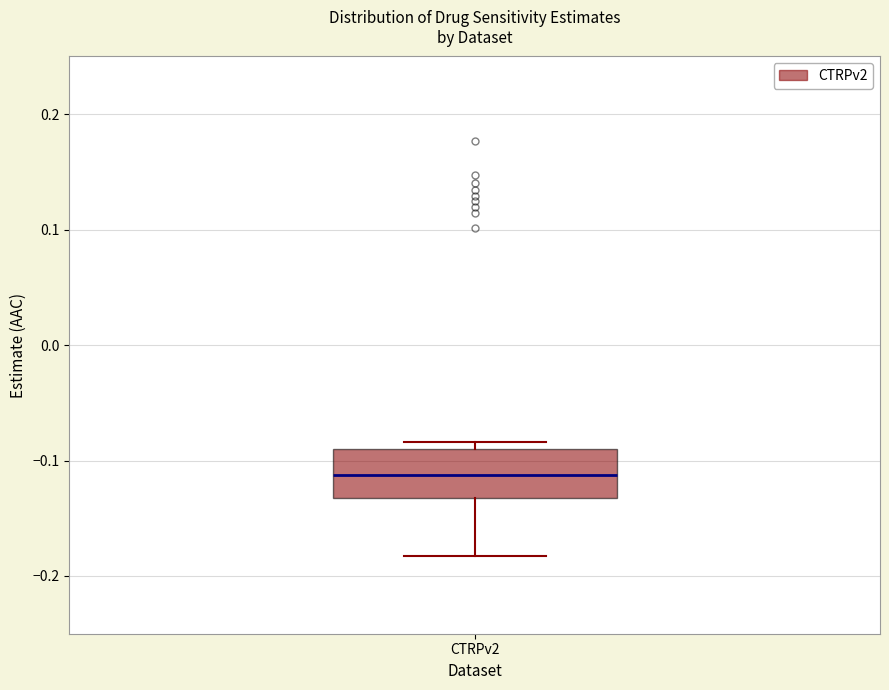

Transcribe this box plot: give where the median line is, the range the box spans, and where the two whiskers end, as read against the y-axis. The values are not printed on the chart, so give them approximately, as read against the axis.

median -0.11, box -0.13 to -0.09, whiskers -0.18 to -0.08